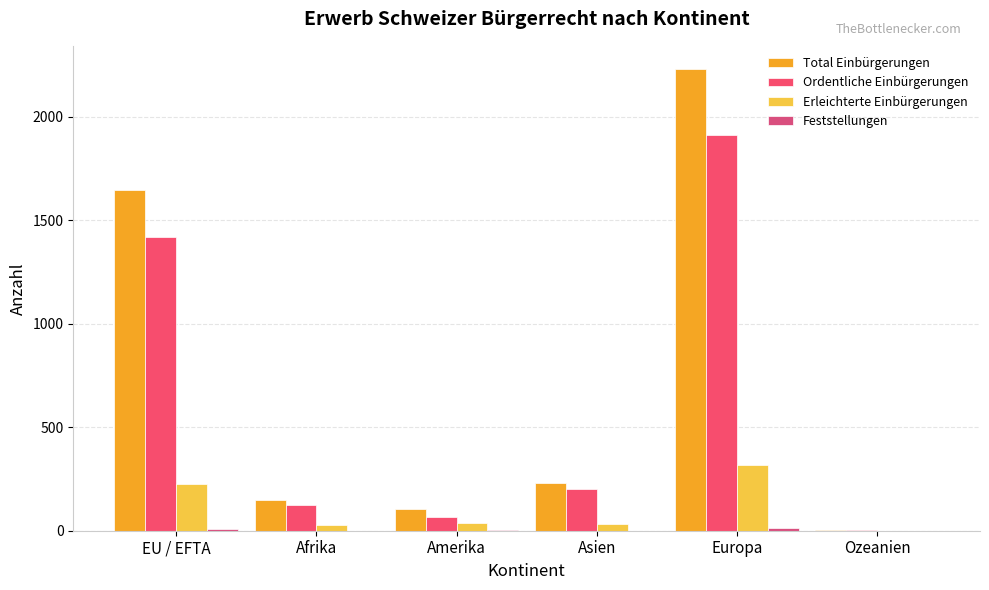

Is it true that Erleichterte Einbürgerungen equals 46 at Asien?

False